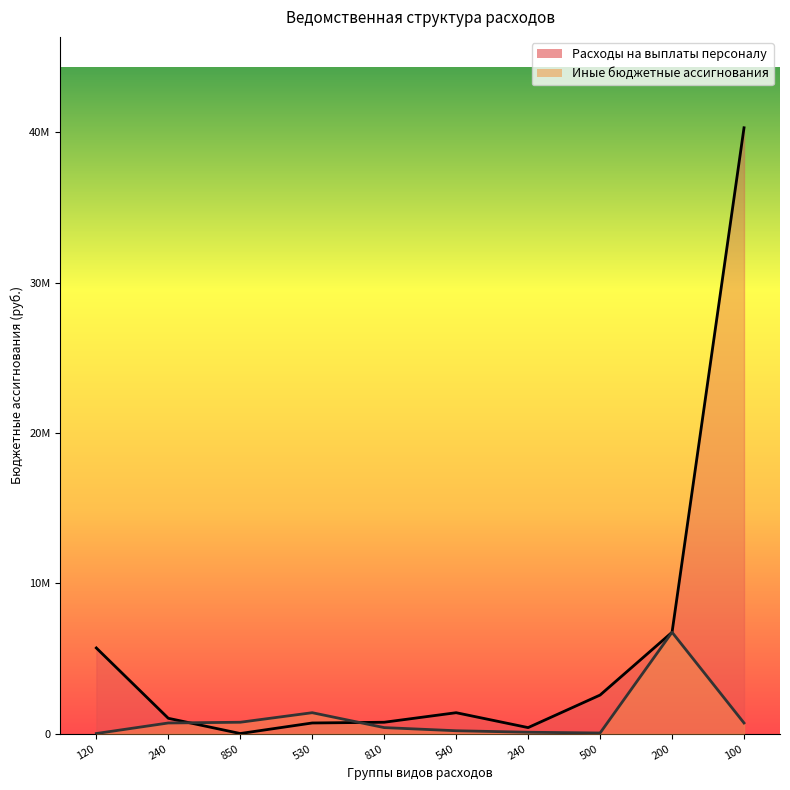

List the series in order of their overall mean, highest first.

Расходы на выплаты персоналу, Иные бюджетные ассигнования